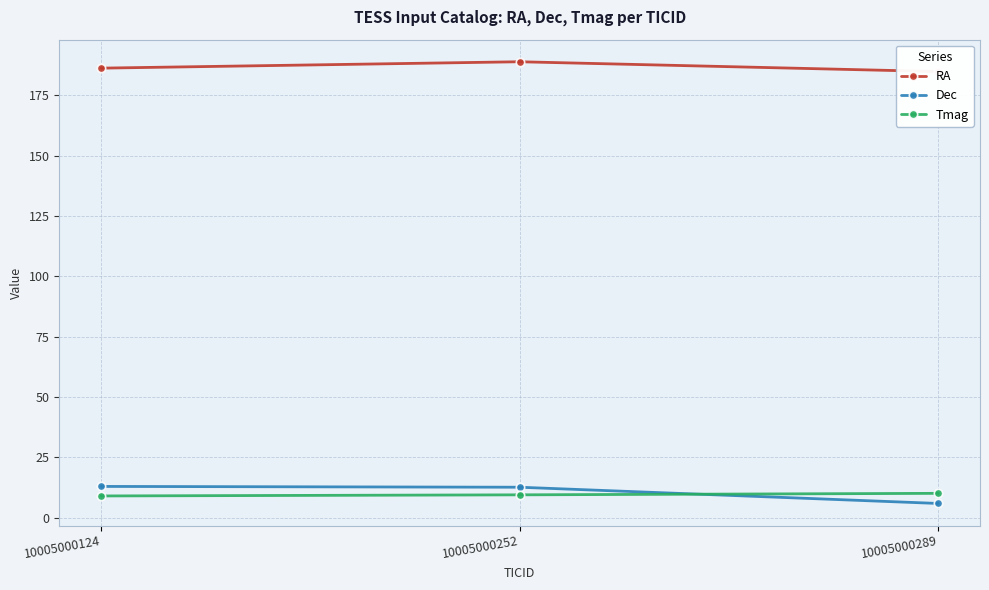

Is this an area chart (filled region under the line)?

No